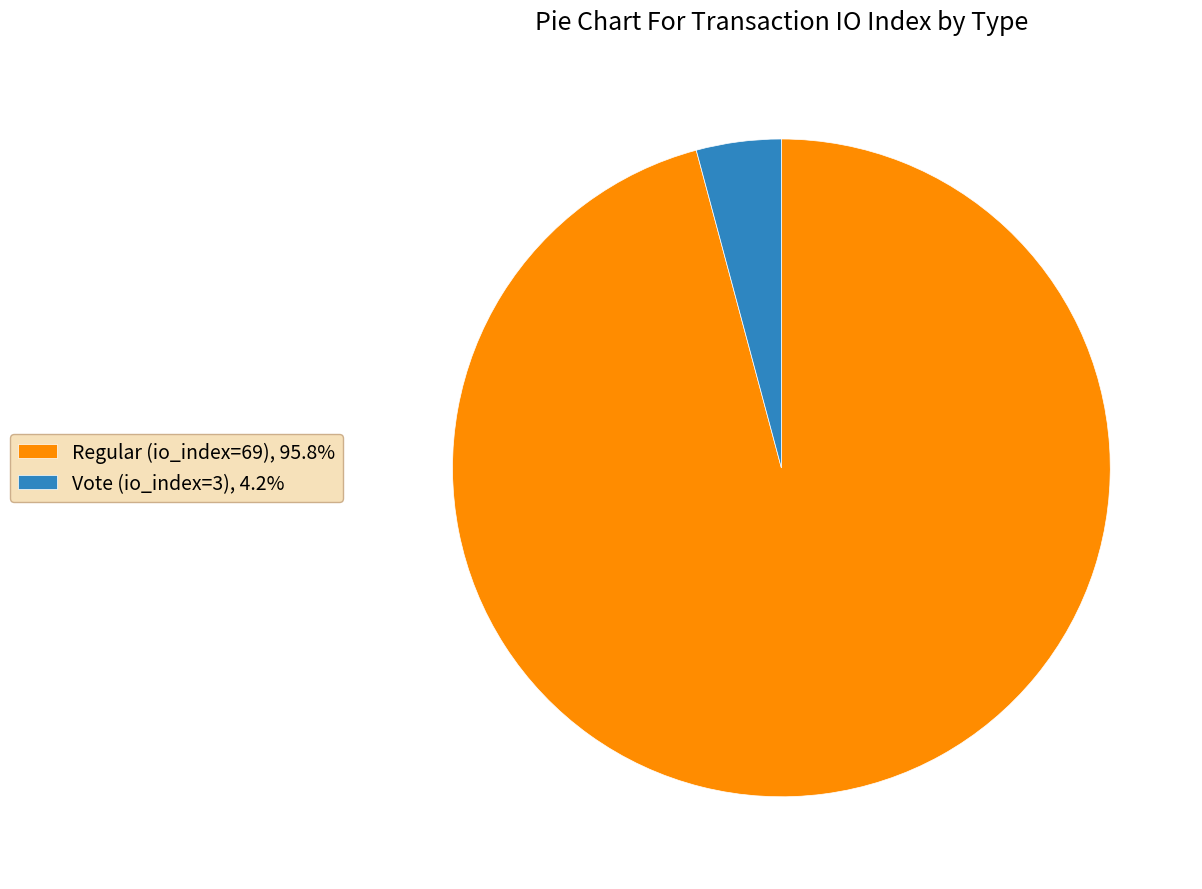

Count the number of slices in the pie.

2